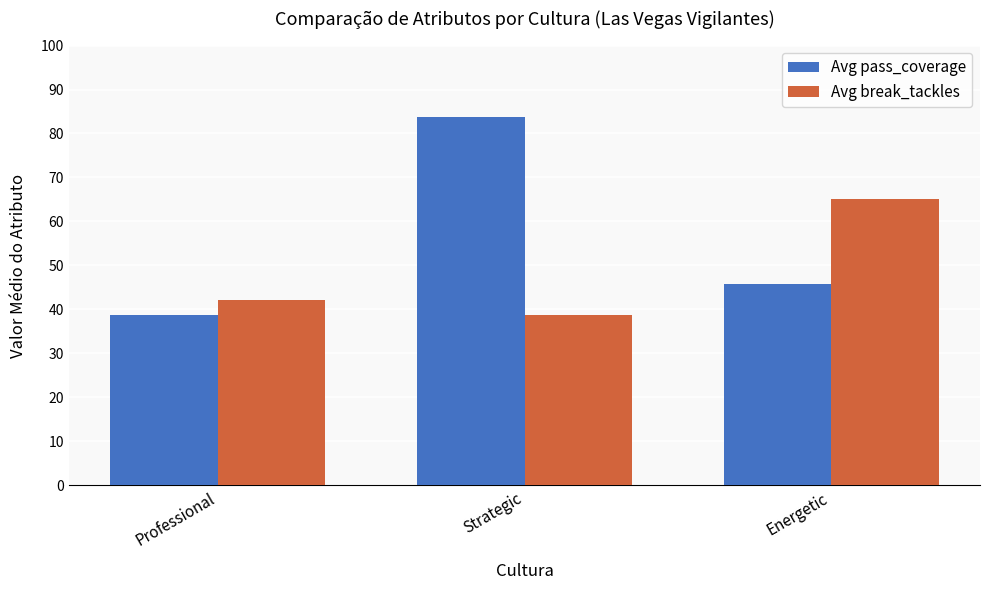

At Energetic, list the series in order from smallest to largest.

Avg pass_coverage, Avg break_tackles